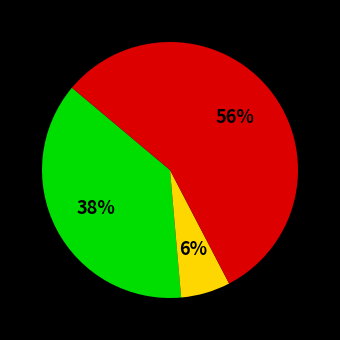

Count the number of slices in the pie.

3